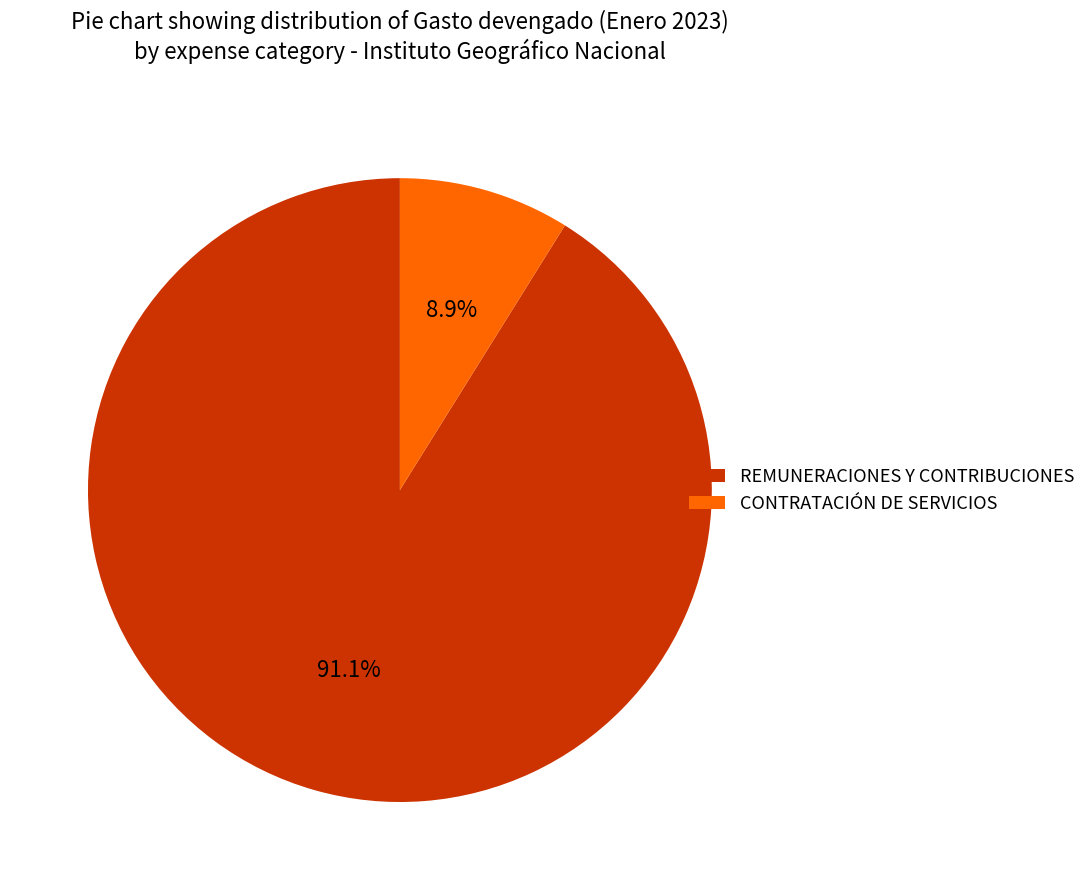

Which slice is the smallest?

CONTRATACIÓN DE SERVICIOS